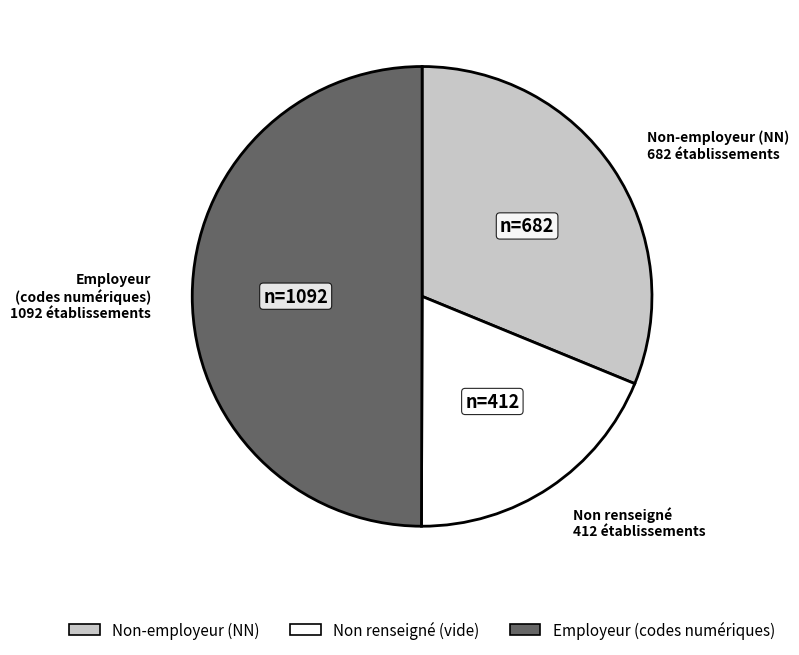

Count the number of slices in the pie.

3